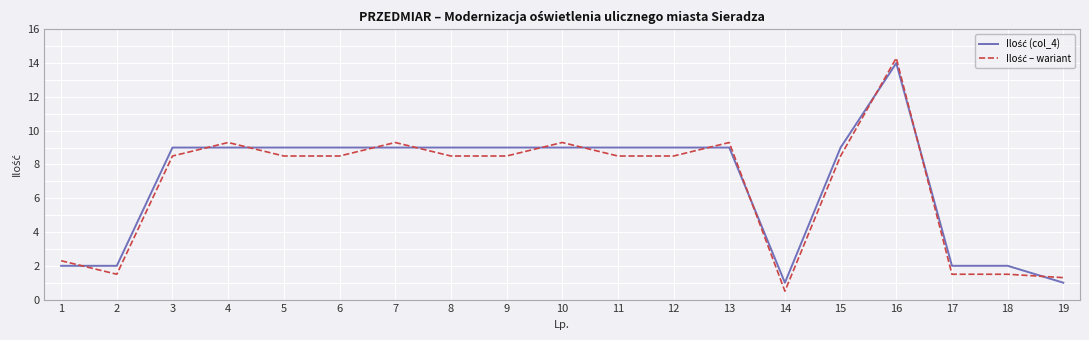

Is this an area chart (filled region under the line)?

No